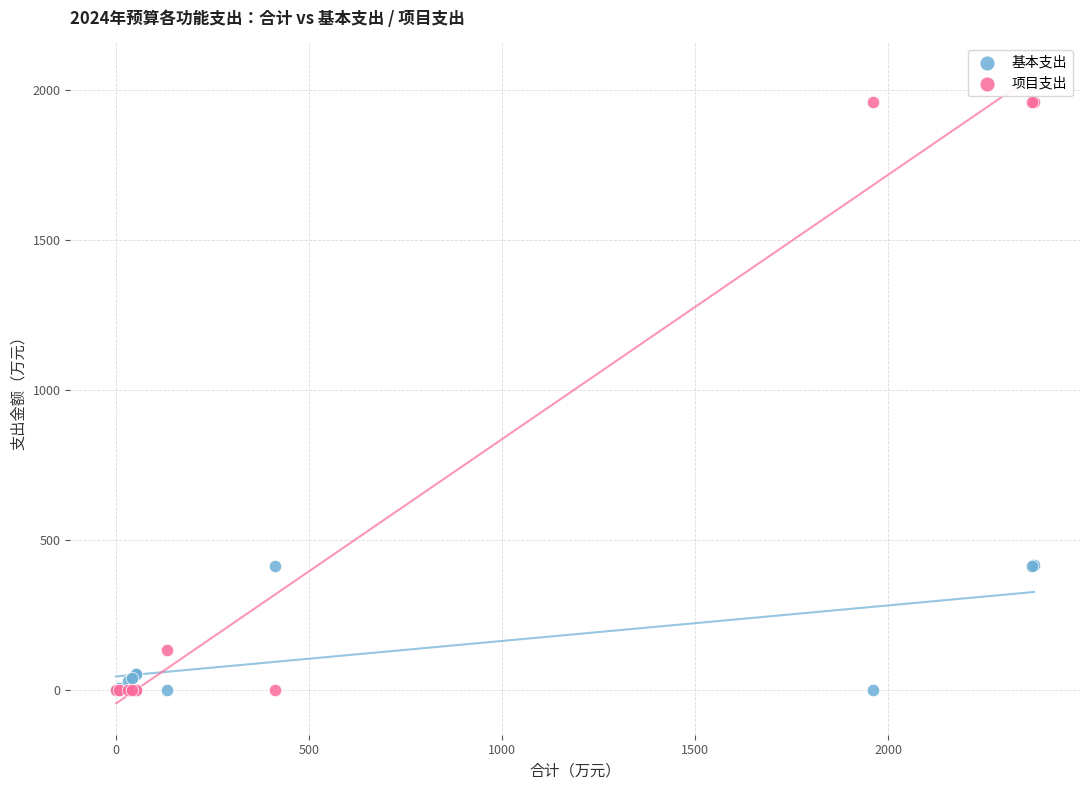

In the 基本支出 series, what Y value is closest to 209?

52.0